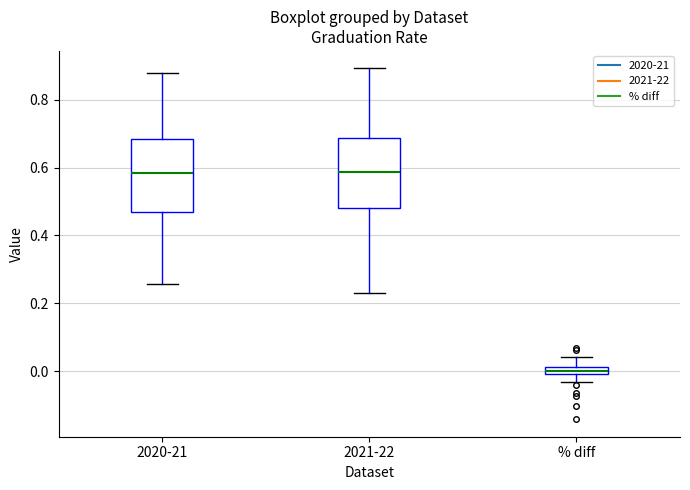

Which box has the lowest median line?

% diff